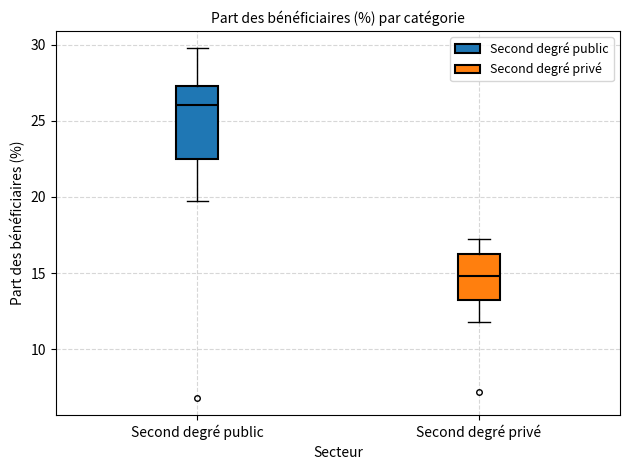

Where is the upper edge of the box for Second degré privé on the y-axis? The values are not printed on the chart, so give them approximately, as read against the axis.

16.5